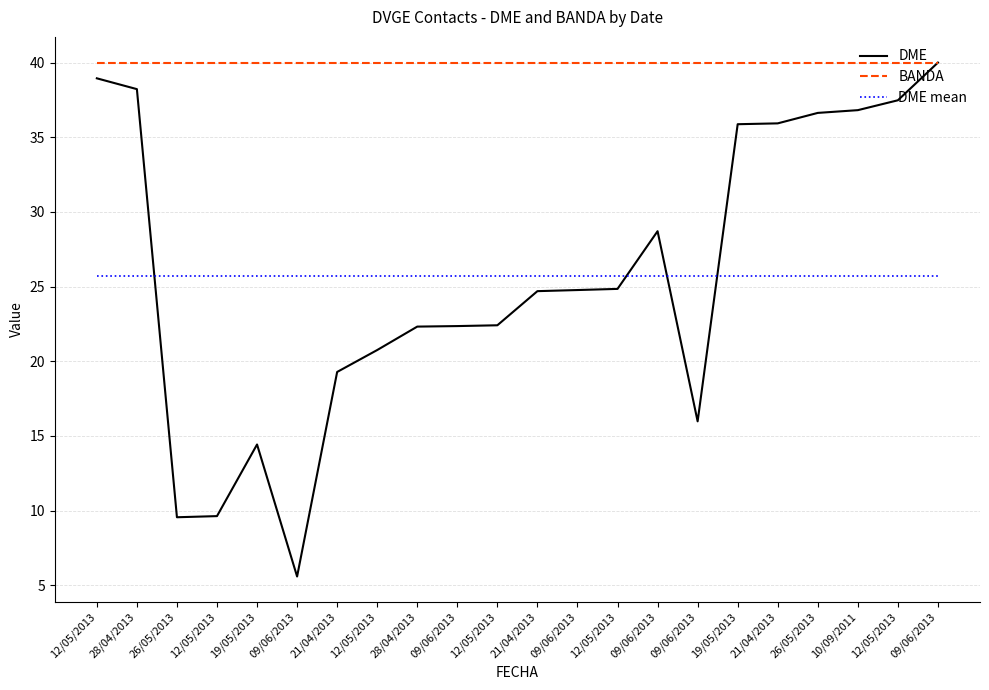

Does the chart display data point markers on the line(s)?

No